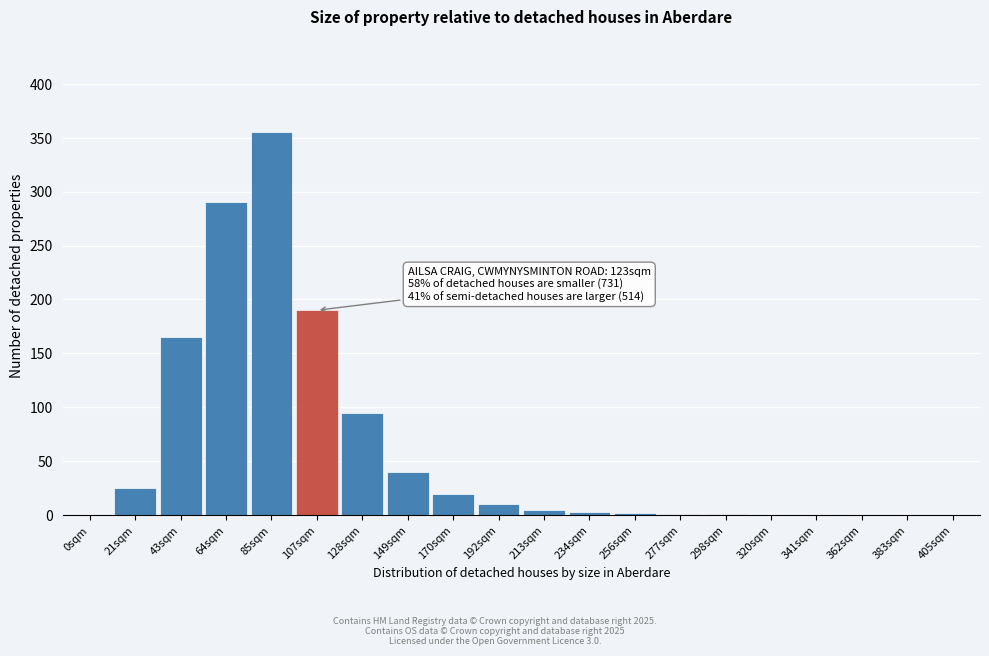

Which label corresponds to the largest value in the chart?

85sqm